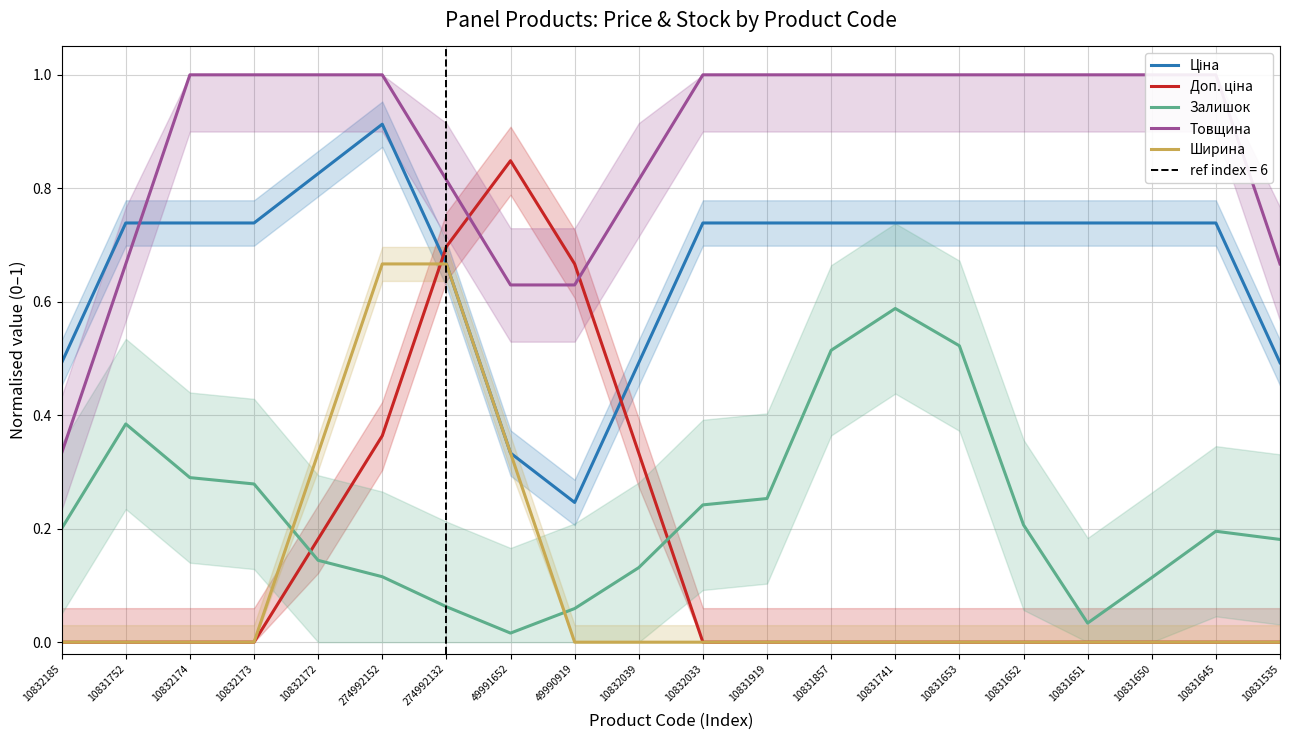

Is the value of Ширина at 10832033 greater than the value of Залишок at 10832039?

No